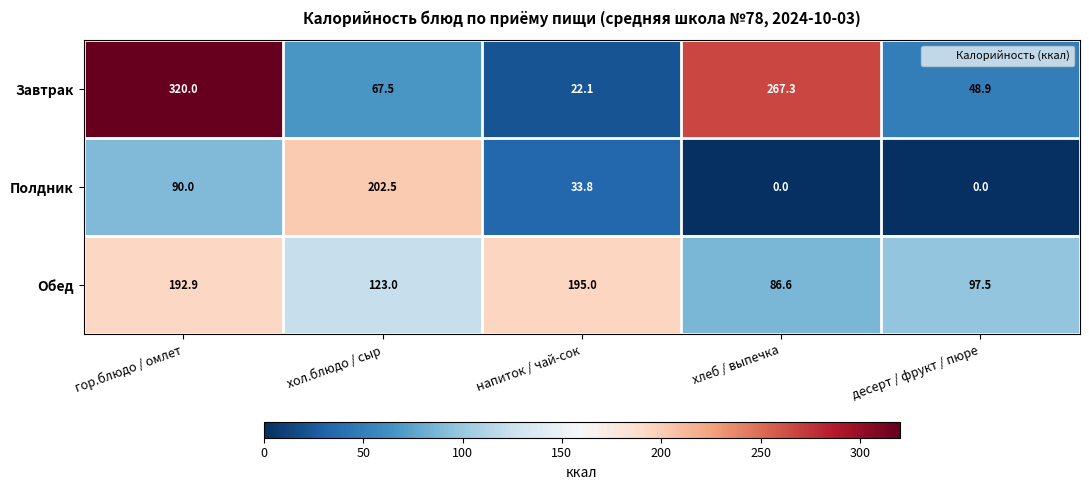

What is the difference between the Обед values at гор.блюдо / омлет and десерт / фрукт / пюре?

95.4